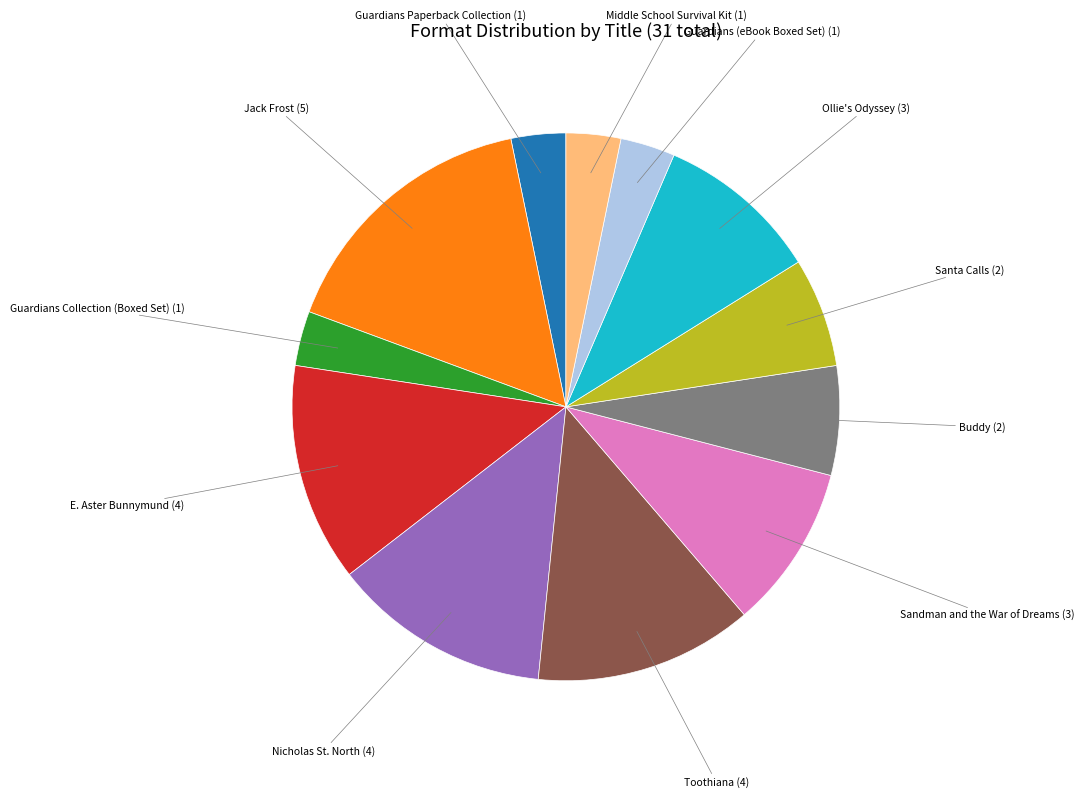

Is there a majority slice in this chart?

No